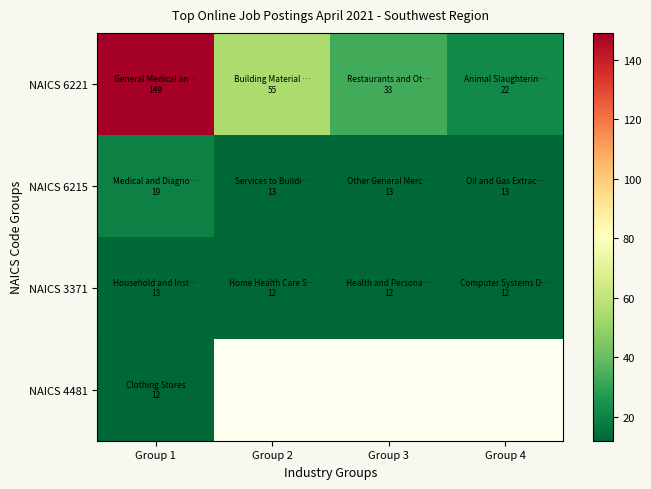

Where is NAICS 3371 nearest to the value 12?

Group 2